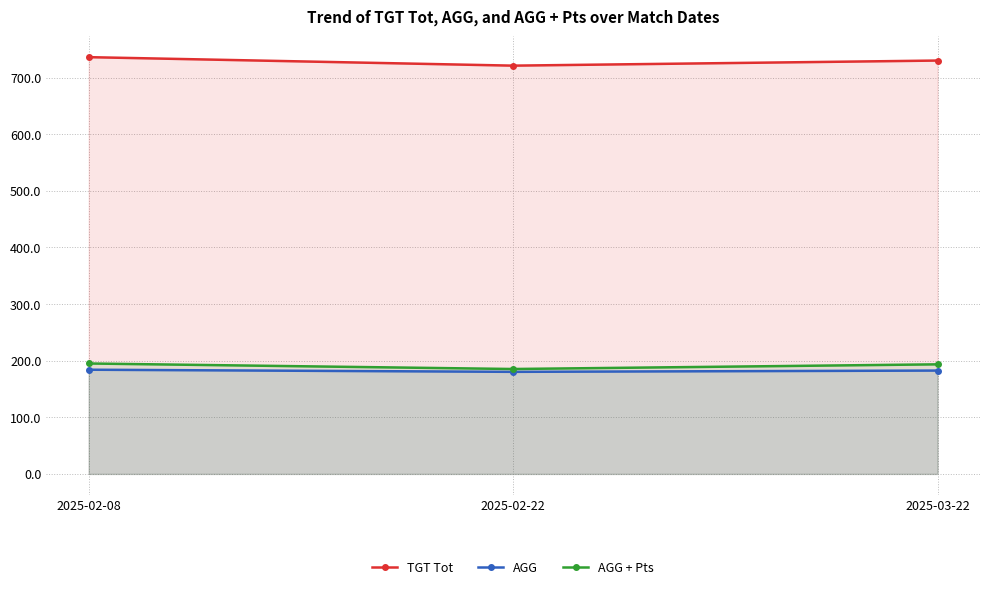

What is the minimum value for AGG?

180.2